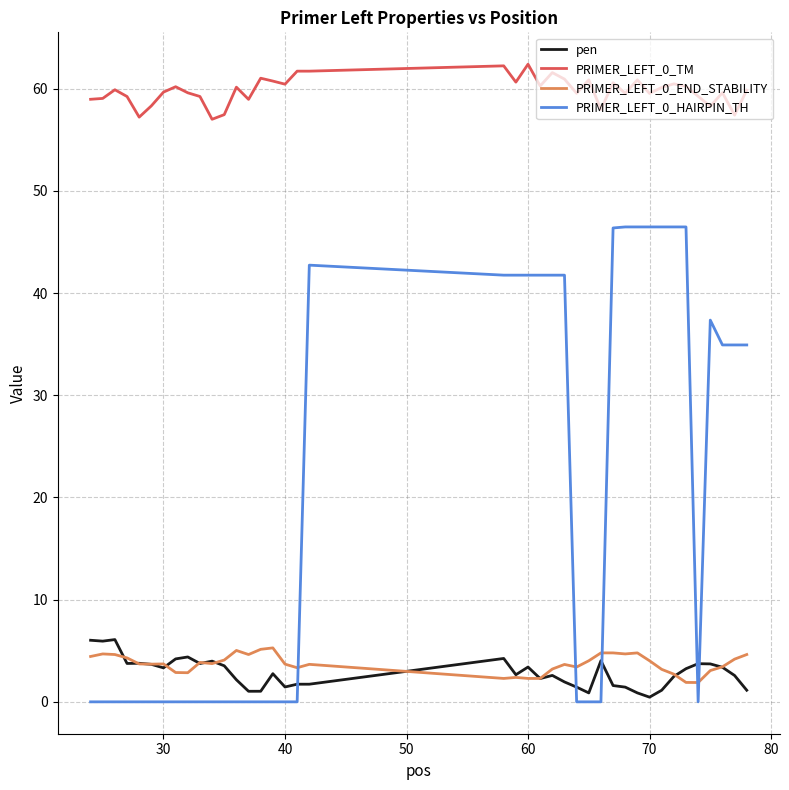

What is the maximum value for PRIMER_LEFT_0_END_STABILITY?

5.3